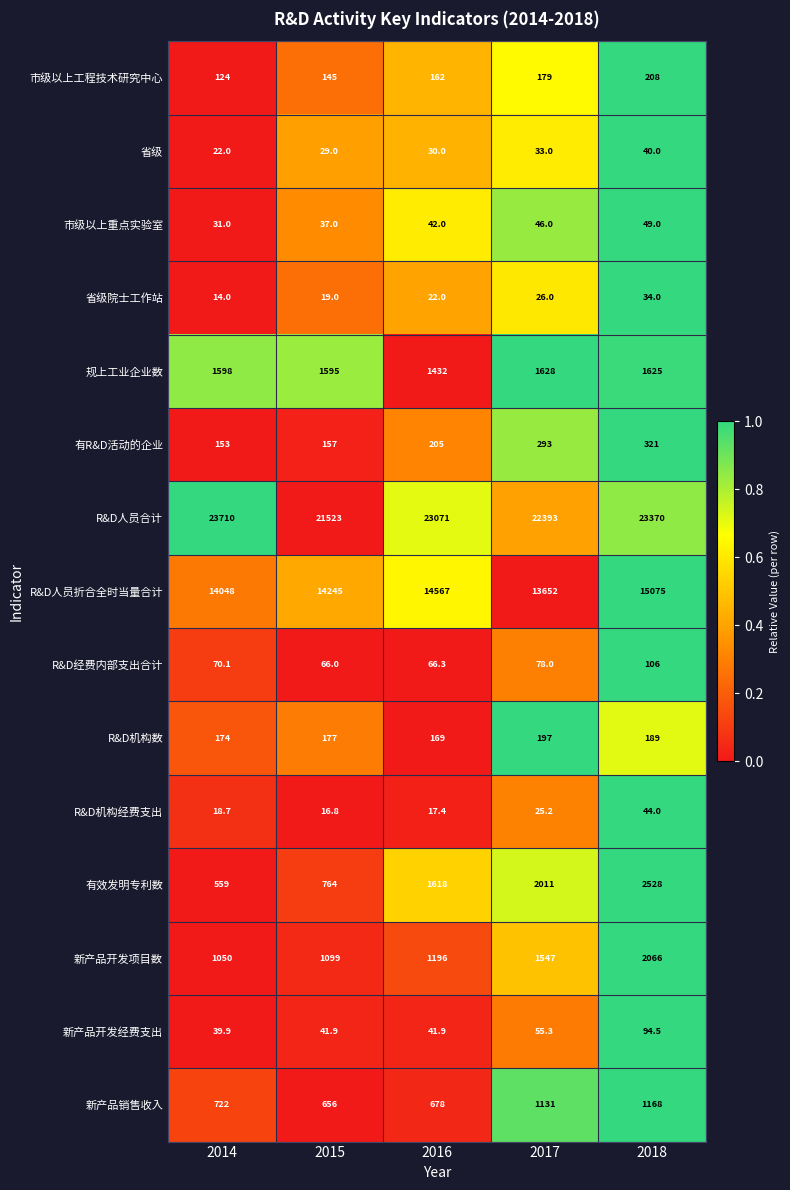

Which series has the largest total across all categories?

R&D人员合计